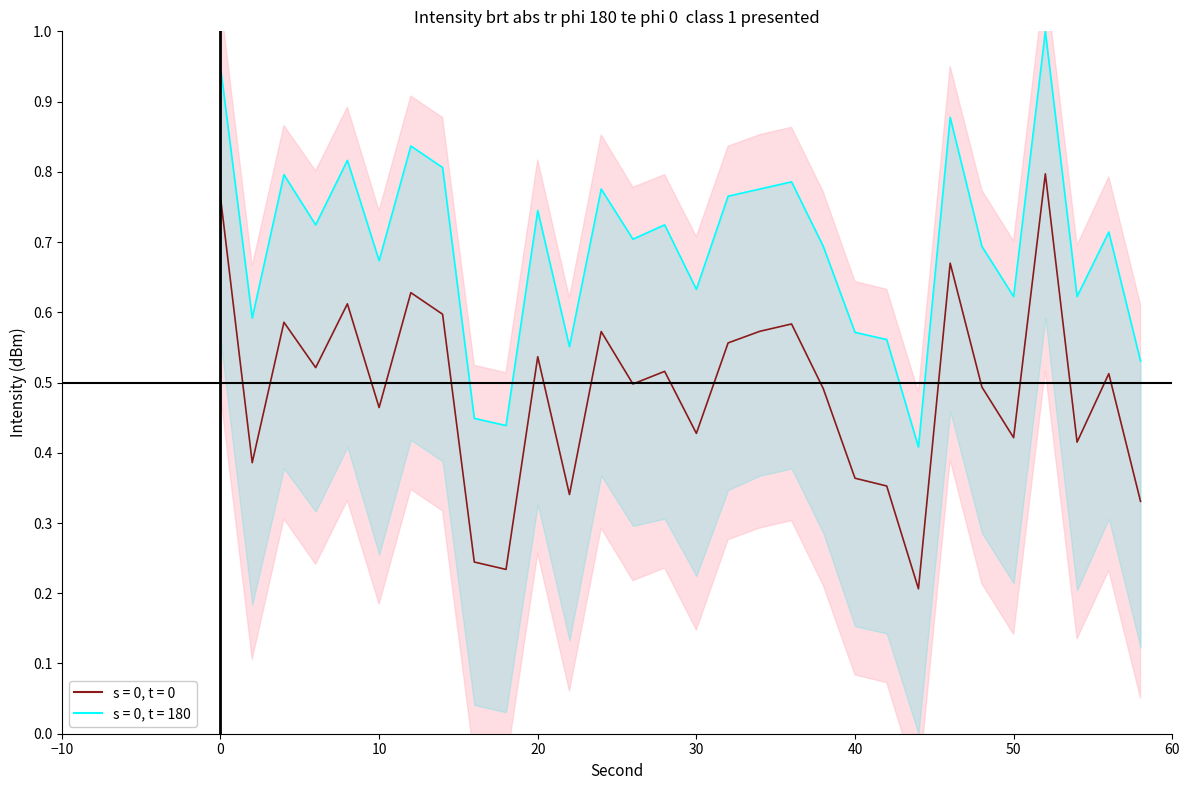

How many lines are shown in the chart?

2